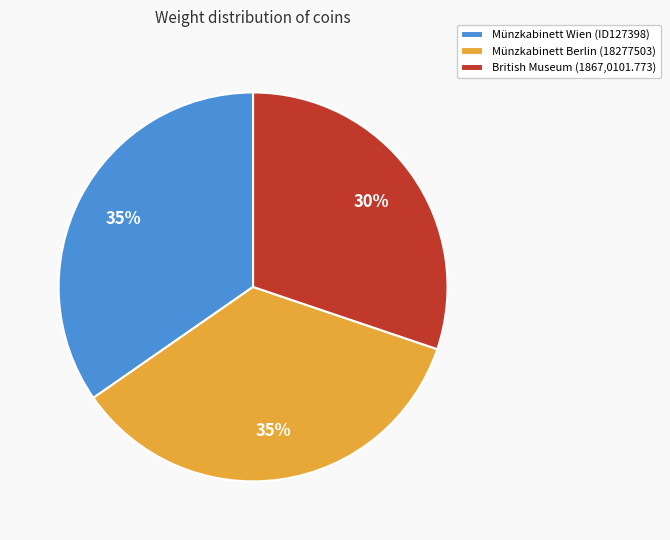

What is the smallest slice in the pie chart?

British Museum (1867,0101.773)